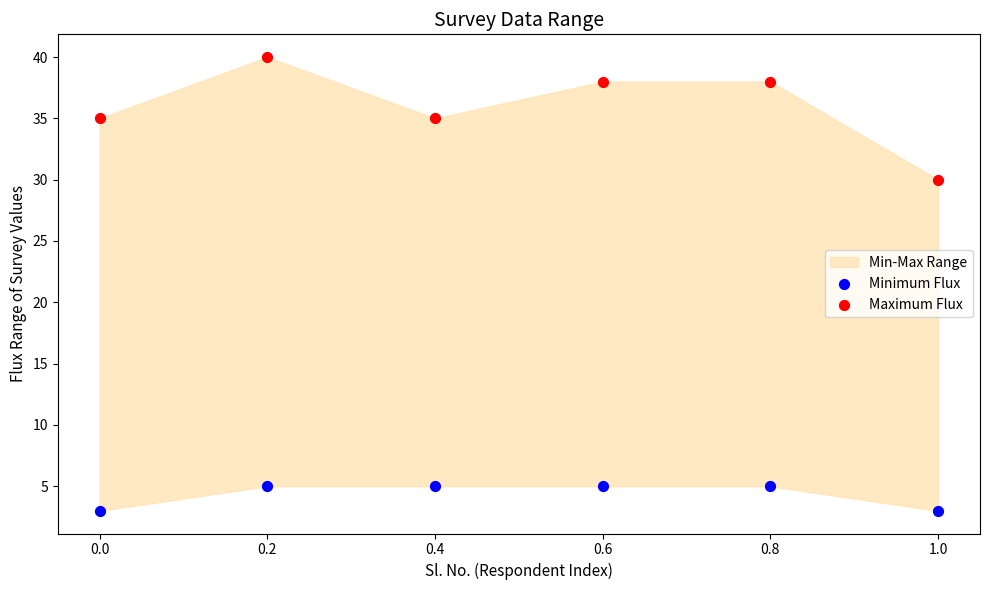

Which series has the largest Y range (max minus min)?

Maximum Flux